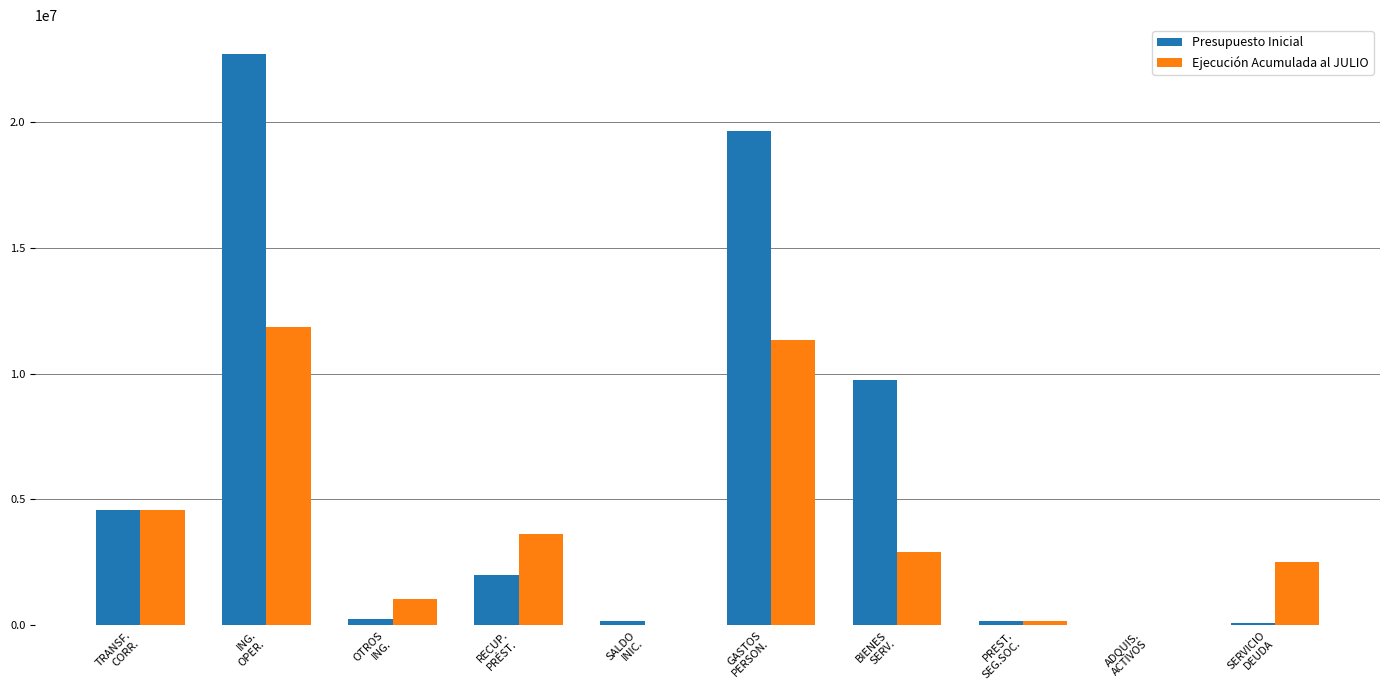

True or false: Presupuesto Inicial has a value of 1998704 at RECUP.
PRÉST..

True